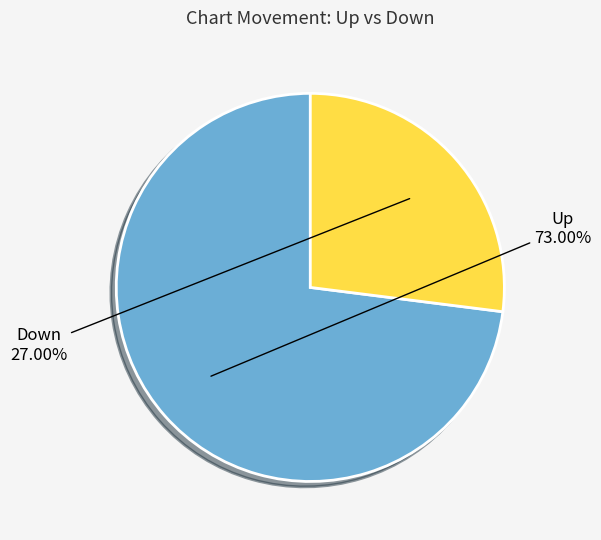

Is the sum of Up and Down greater than half?

Yes